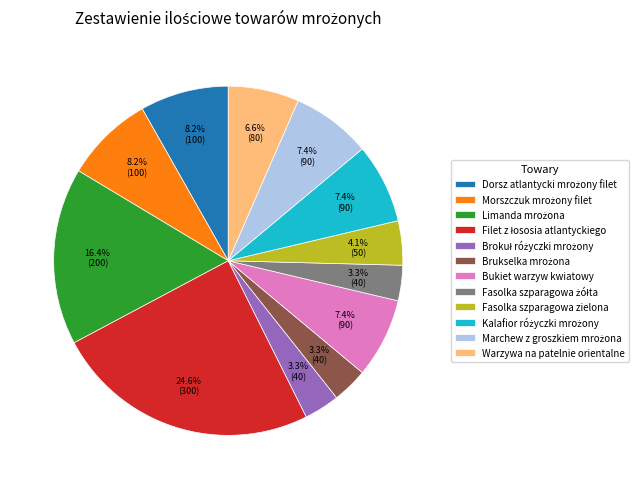

Count the number of slices in the pie.

12